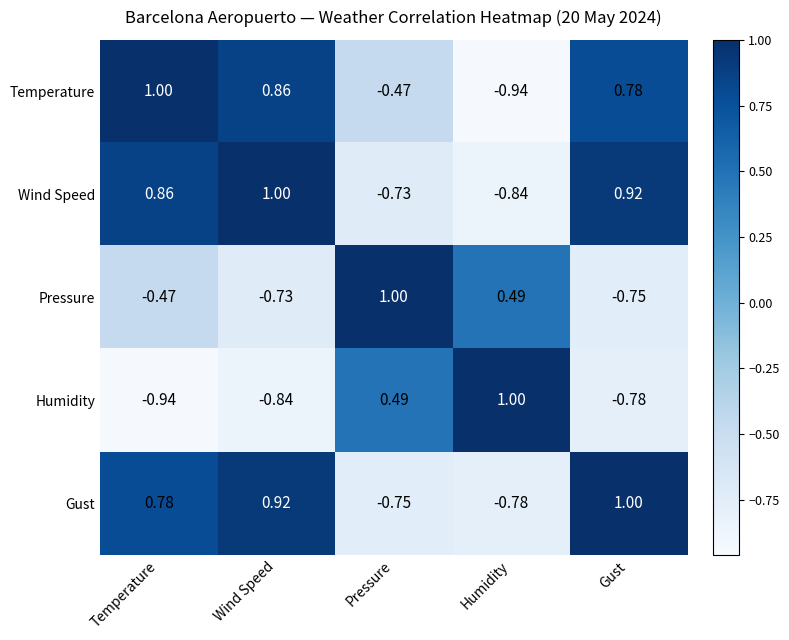

At which label does Humidity reach its peak?

Humidity